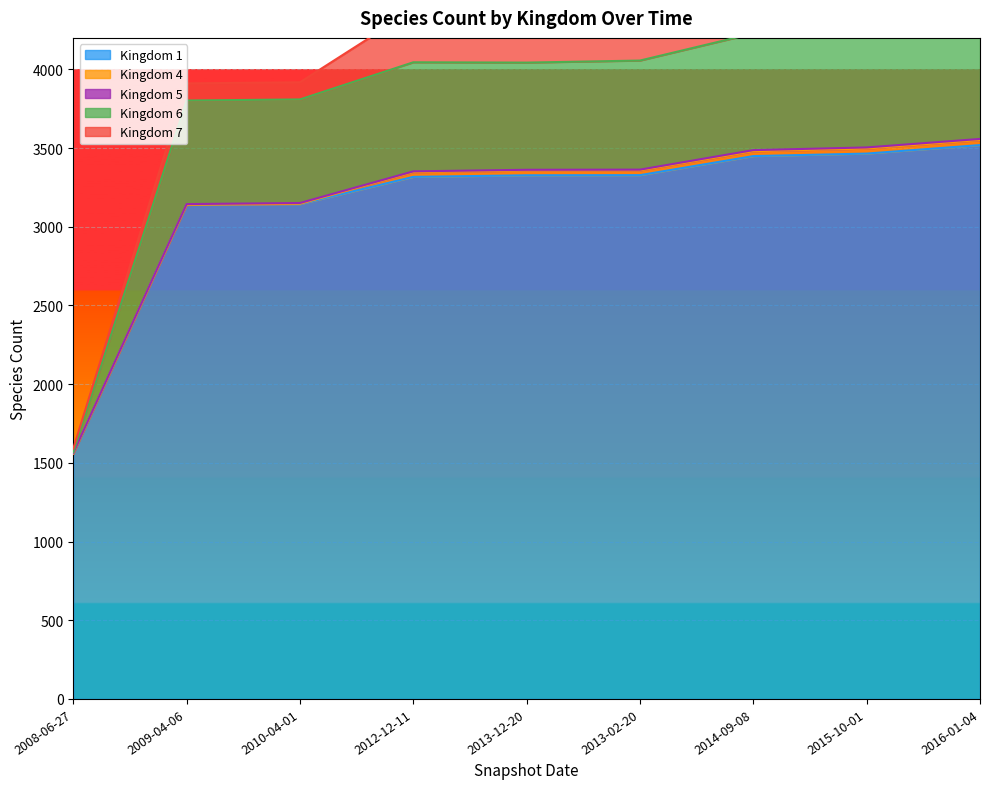

Rank the categories by 1 value from highest to lowest.

2016-01-04, 2015-10-01, 2014-09-08, 2013-02-20, 2013-12-20, 2012-12-11, 2010-04-01, 2009-04-06, 2008-06-27